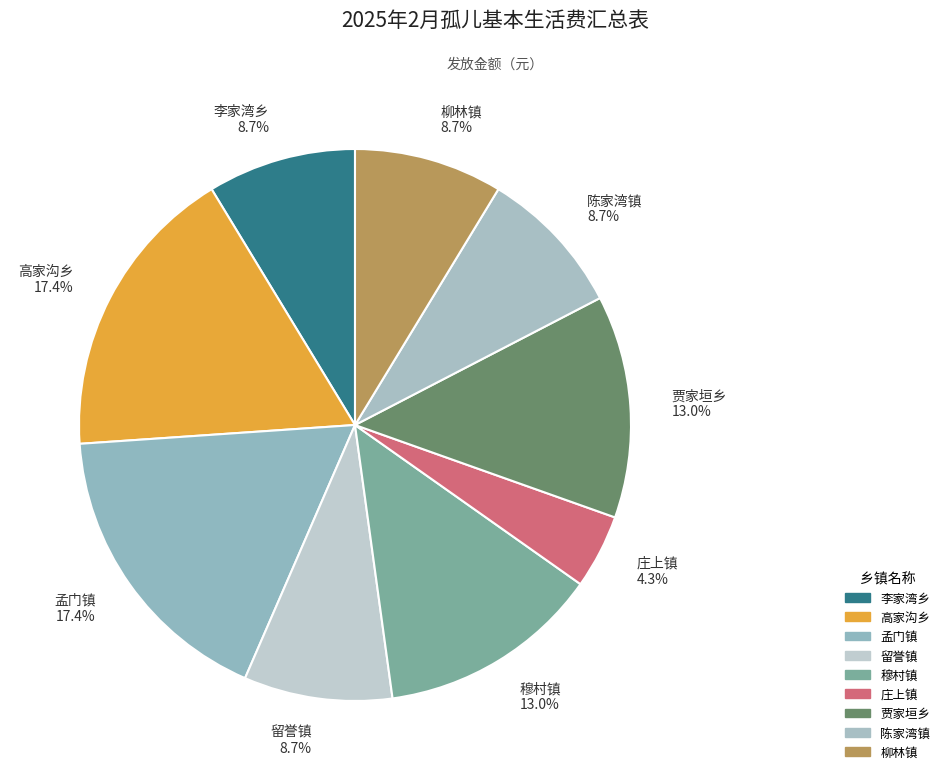

Between 陈家湾镇 and 高家沟乡, which is larger?

高家沟乡